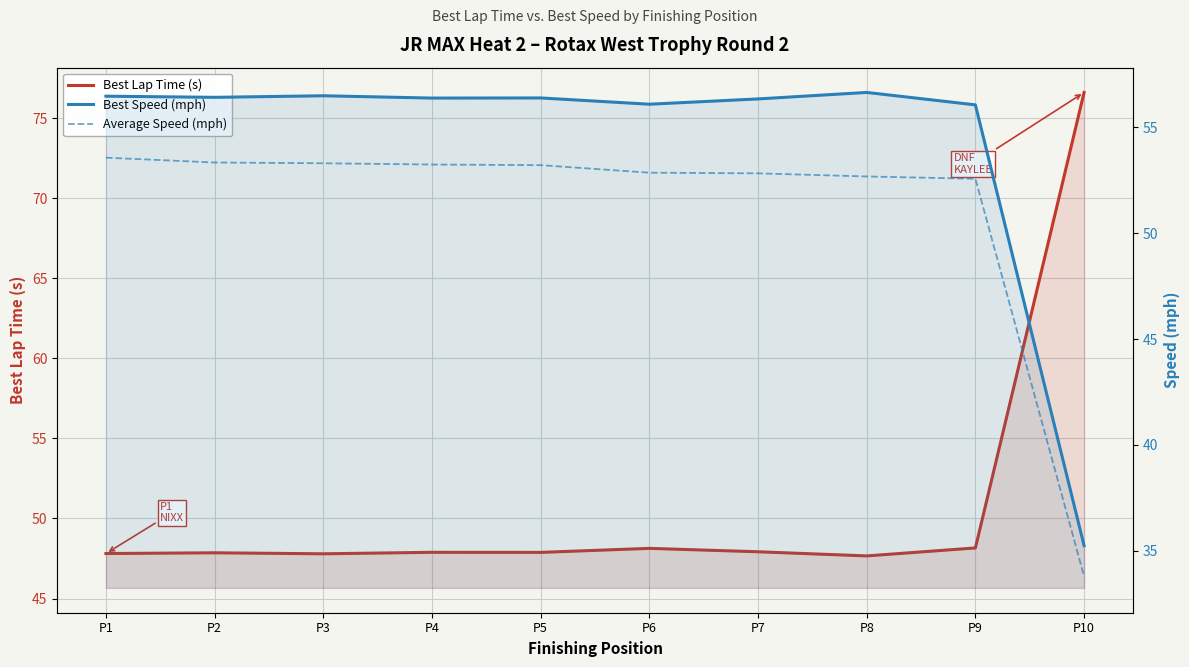

What is the sum of the Average Speed (mph) values at P9 and P5?

105.8